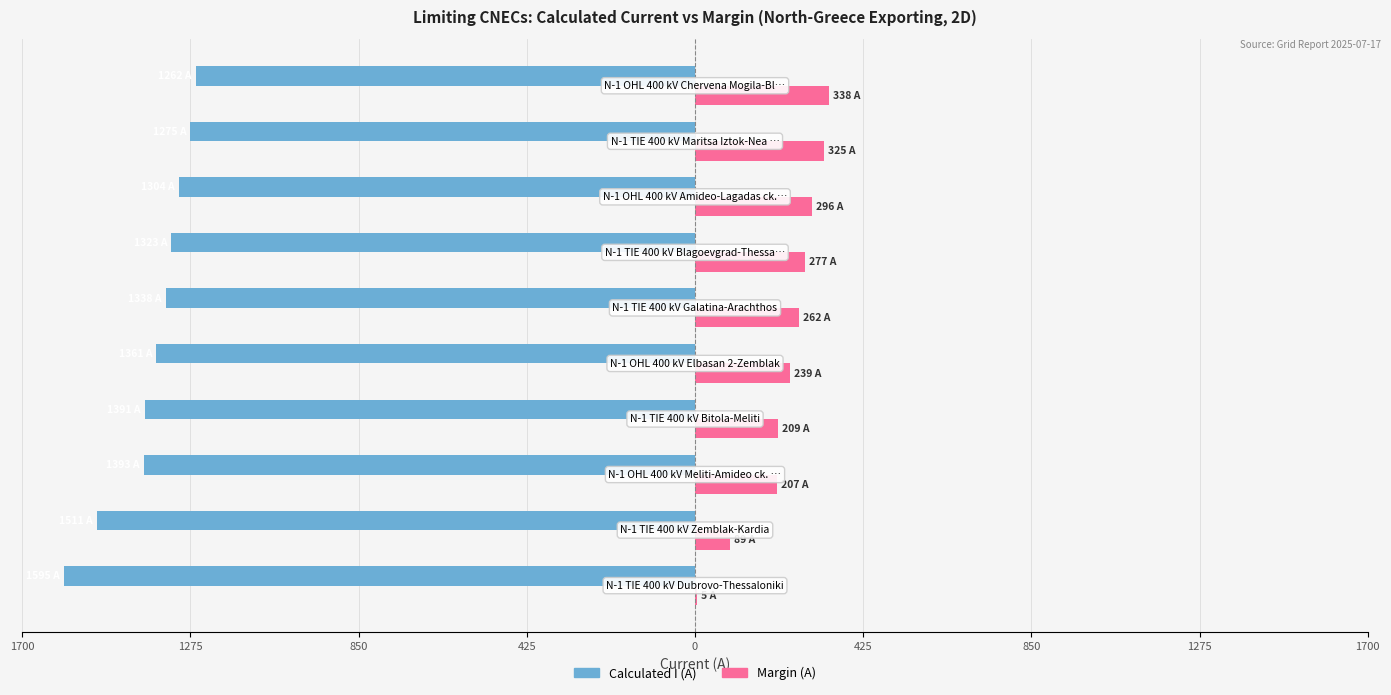

What are all the series names shown in the legend?

Calculated I (A), Margin (A)